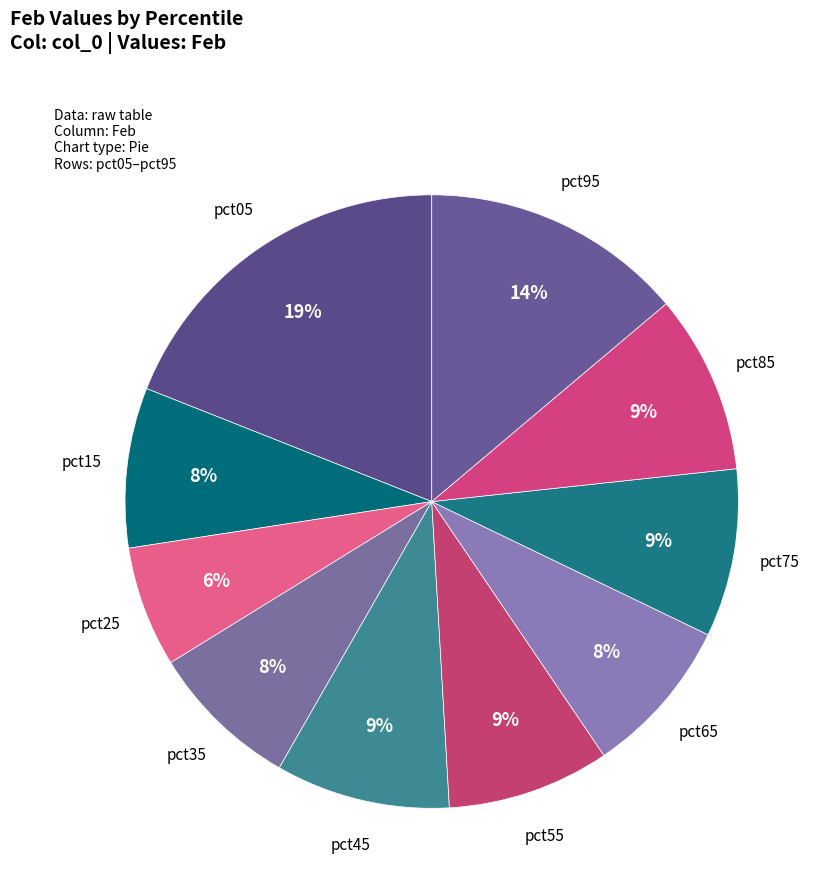

To the nearest percent, what is the average slice percentage?

10%